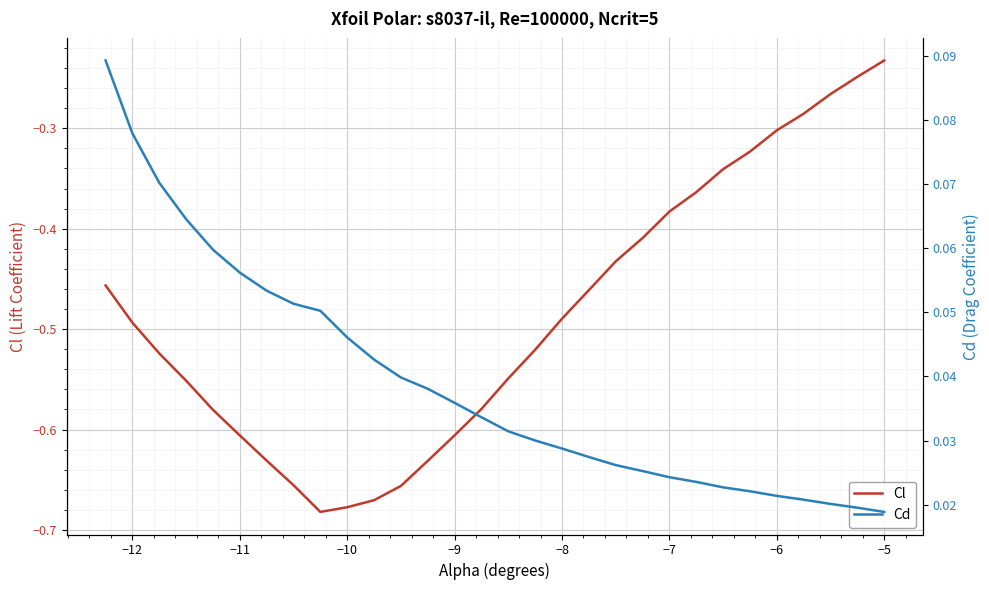

Where is Cl nearest to the value 0?

−5